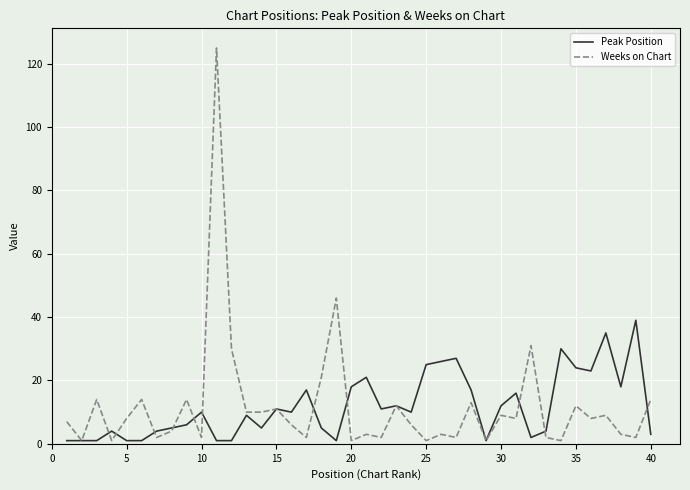

What is the average value of the Weeks on Chart series?

12